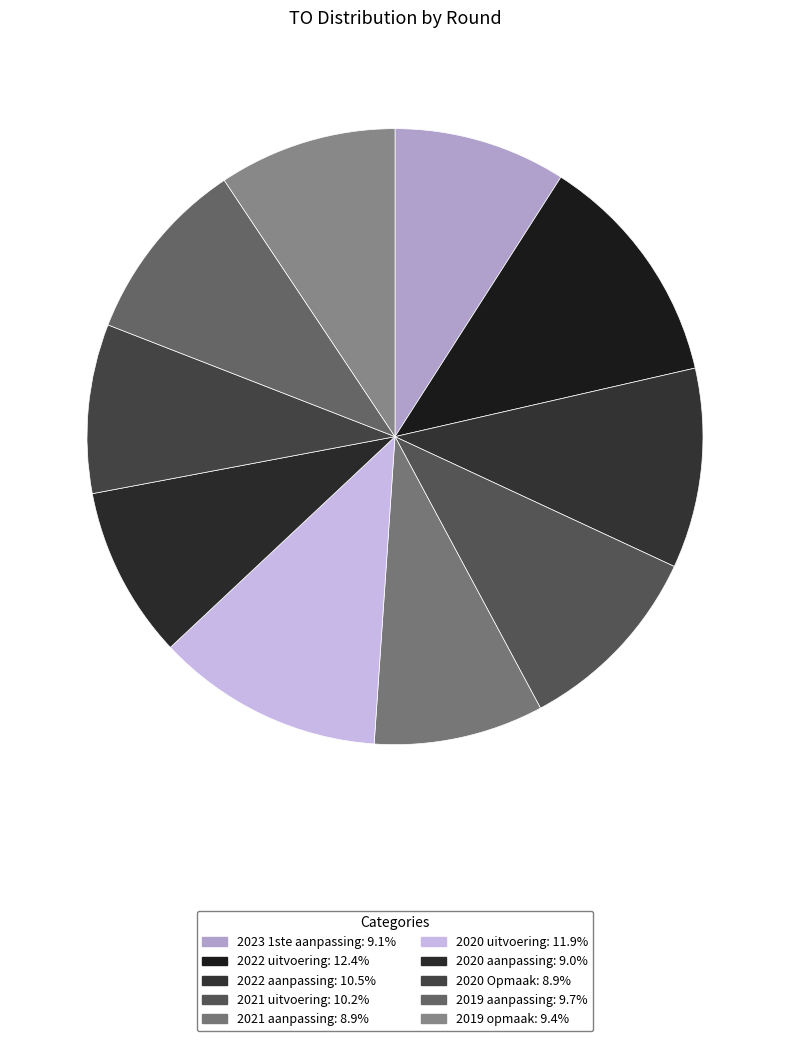

Which has a higher value, 2023 1ste aanpassing or 2020 uitvoering?

2020 uitvoering